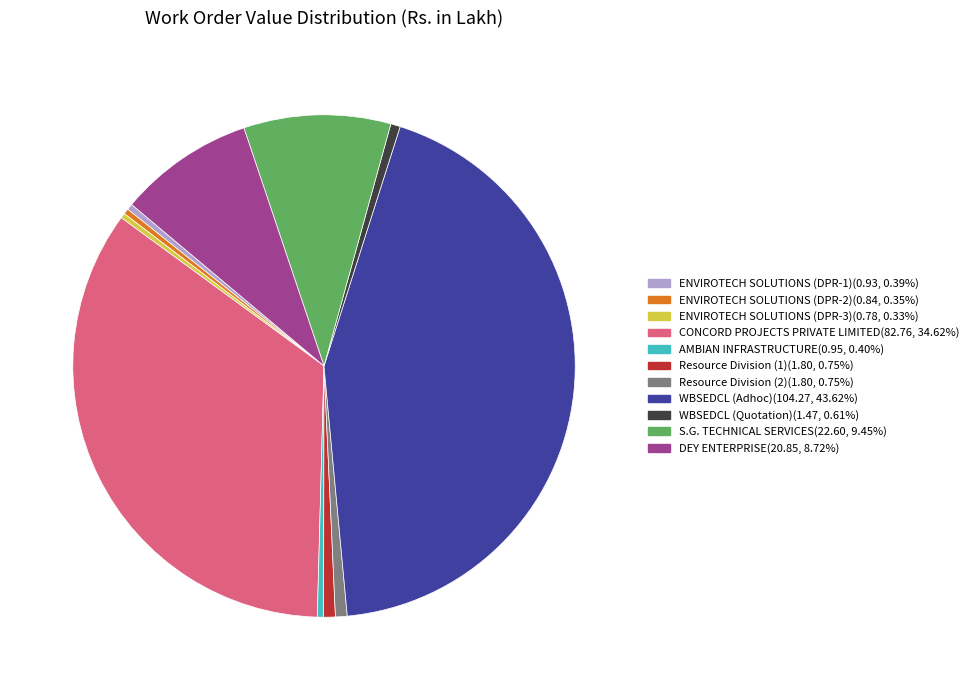

Between Resource Division (1) and S.G. TECHNICAL SERVICES, which is larger?

S.G. TECHNICAL SERVICES